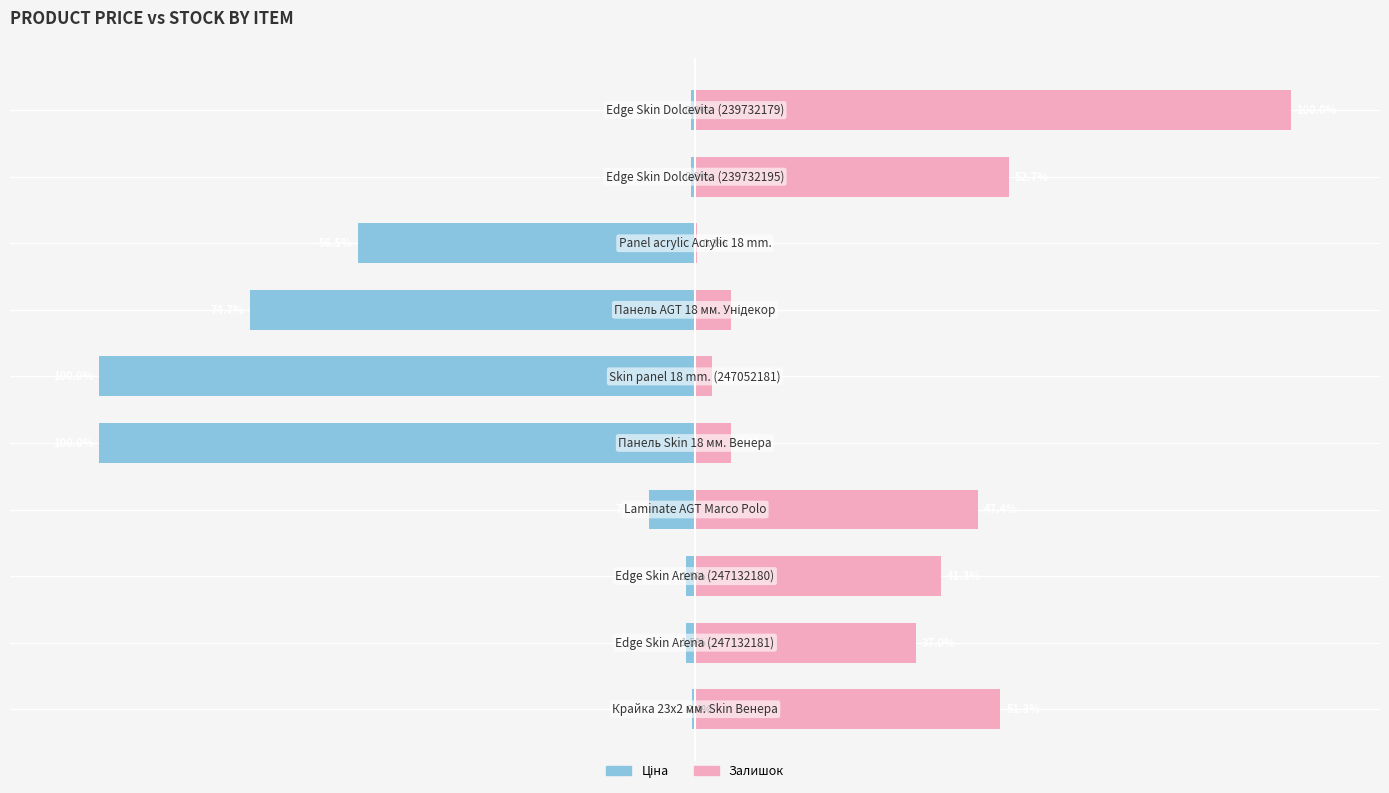

What is the difference between the highest and lowest values at 4?

106.1